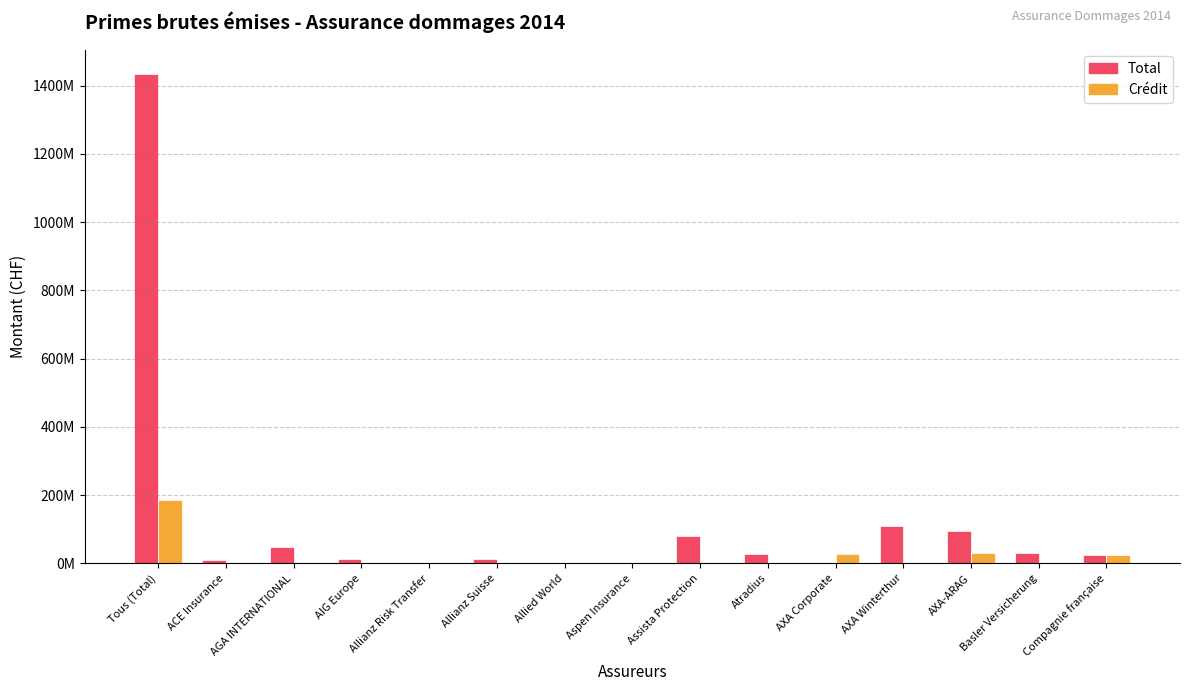

Reading left to right, what are all the values shown in this chart?

Total: Tous (Total)=1433709407	ACE Insurance=10406151	AGA INTERNATIONAL=47852250	AIG Europe=12444304	Allianz Risk Transfer=125818	Allianz Suisse=12537751	Allied World=654055	Aspen Insurance=1136089	Assista Protection=78912660	Atradius=28488914	AXA Corporate=677390	AXA Winterthur=110900457	AXA-ARAG=94088530	Basler Versicherung=29657250	Compagnie française=23823355
Crédit: Tous (Total)=184842048	ACE Insurance=1998242	AGA INTERNATIONAL=0	AIG Europe=1407964	Allianz Risk Transfer=0	Allianz Suisse=0	Allied World=0	Aspen Insurance=654055	Assista Protection=359244	Atradius=0	AXA Corporate=28486017	AXA Winterthur=0	AXA-ARAG=31615917	Basler Versicherung=0	Compagnie française=23823355